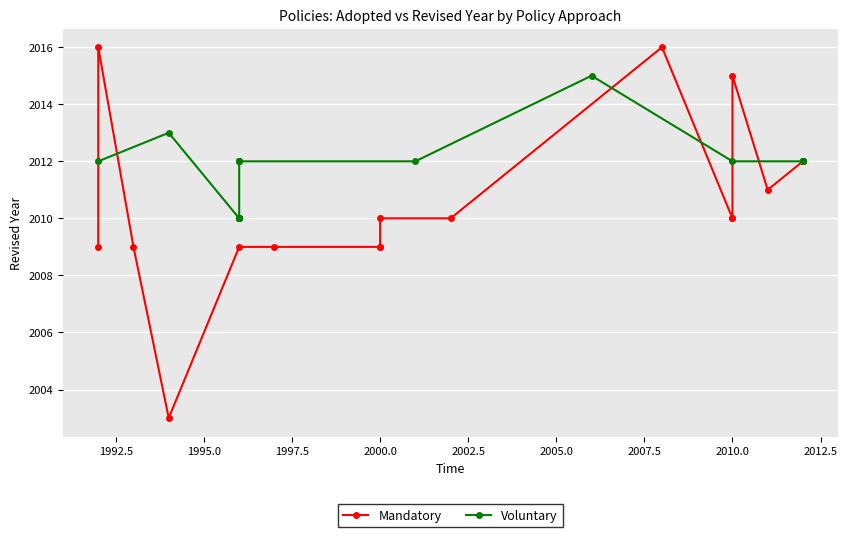

Which series has the widest spread of values?

Mandatory